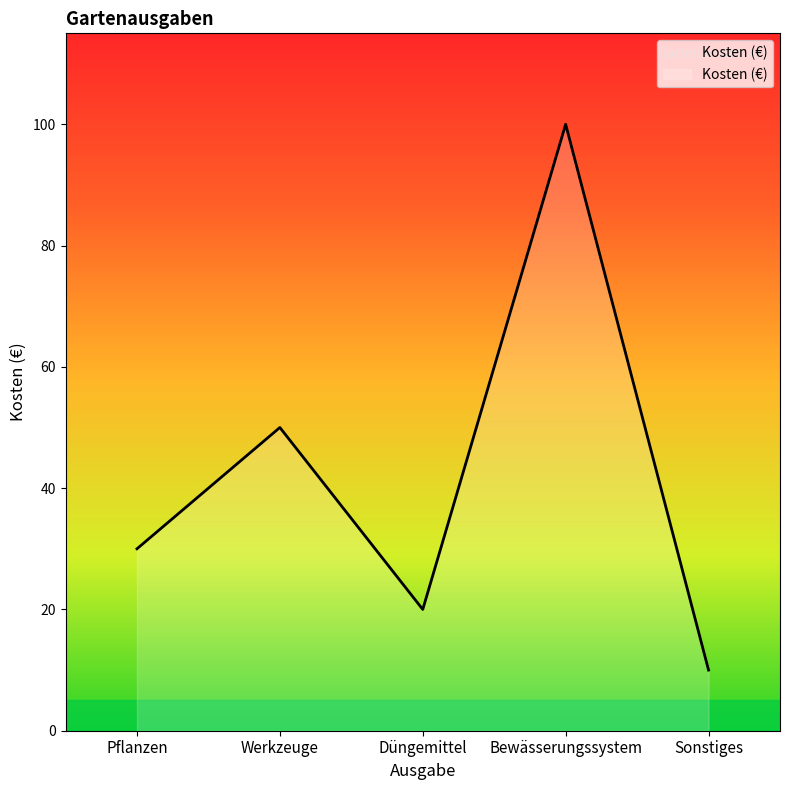

How many values are below 30?

2